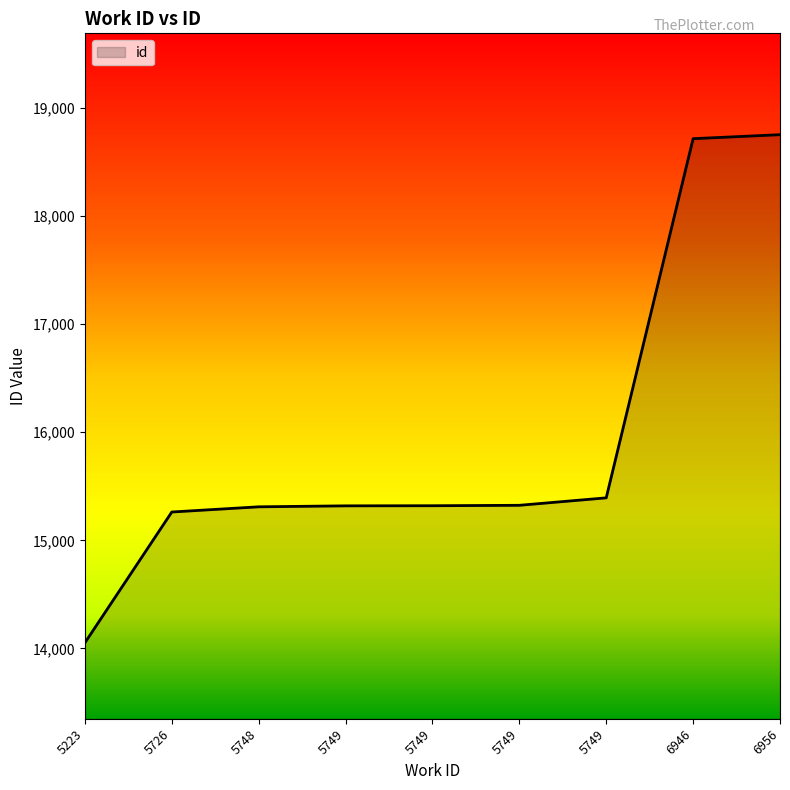

Is it true that the value at 5748 is 15310?

True